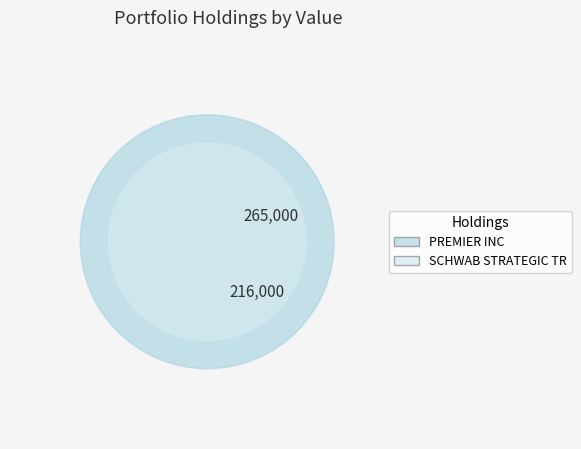

Which has a higher value, SCHWAB STRATEGIC TR or PREMIER INC?

PREMIER INC